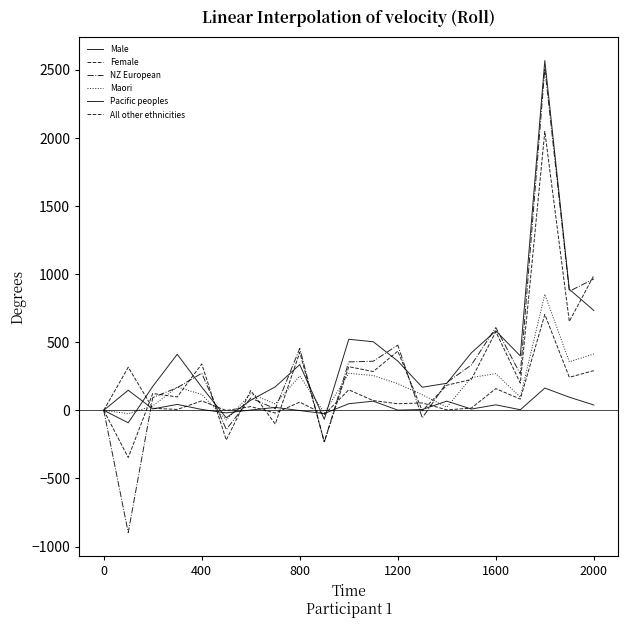

What is the smallest value displayed?

-897